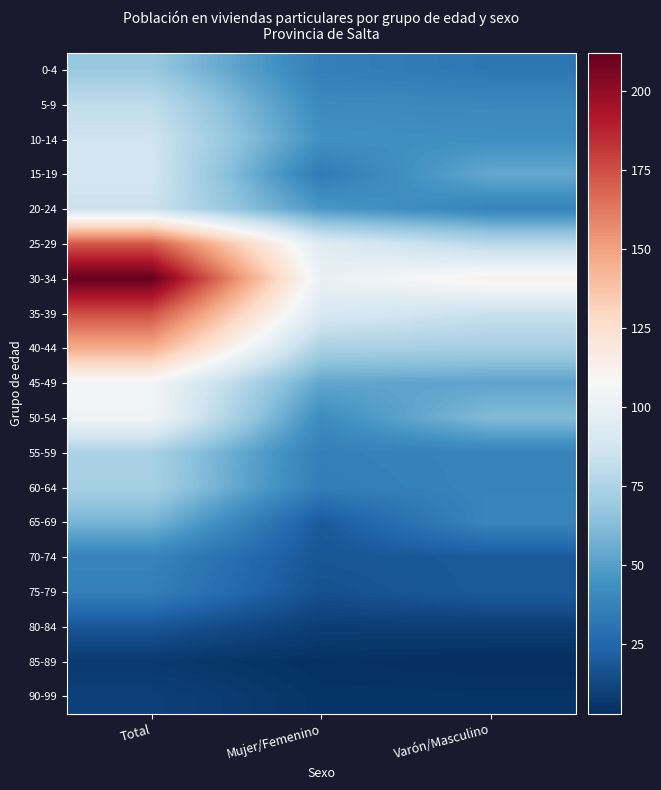

Which series has the largest total across all categories?

30-34